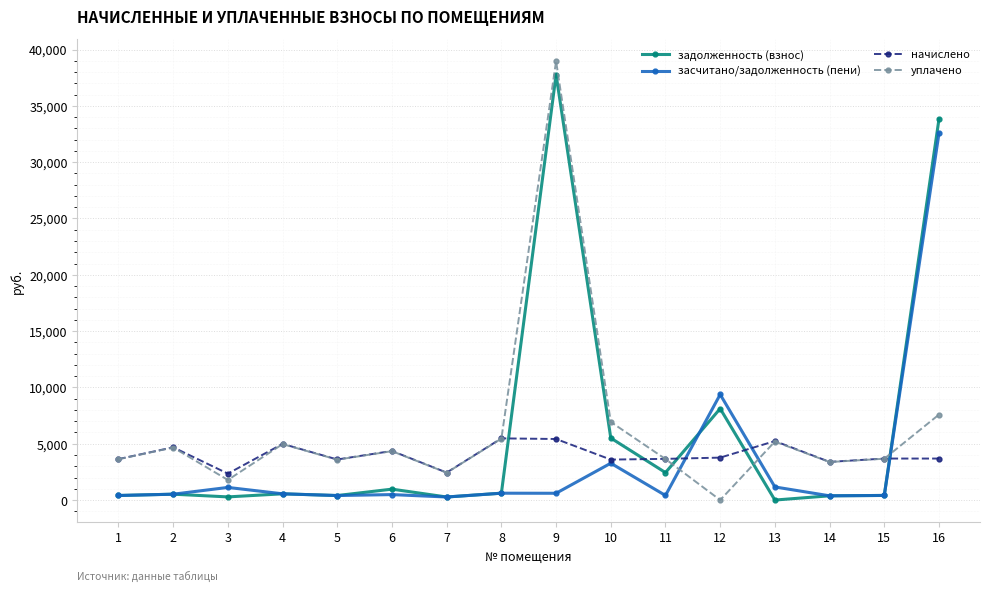

Between 11 and 16, which series saw the biggest shift?

засчитано/задолженность (пени)